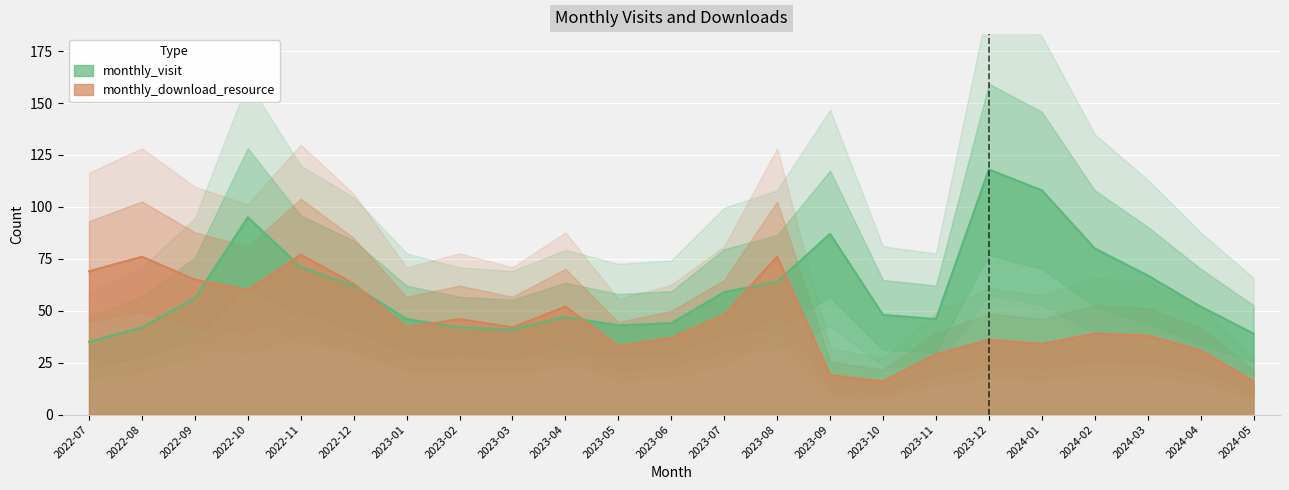

Is it true that monthly_download_resource equals 19 at 2023-09?

True